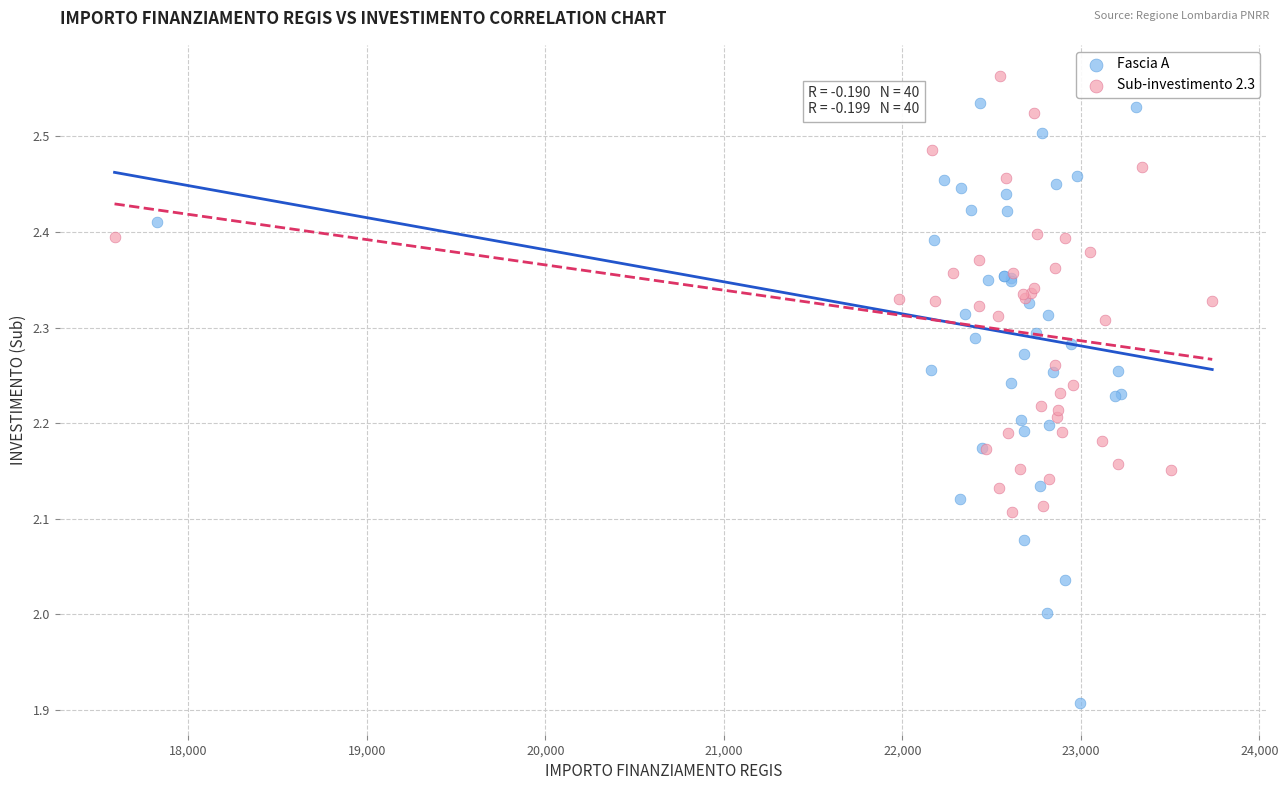

Which series has the largest Y range (max minus min)?

Fascia A